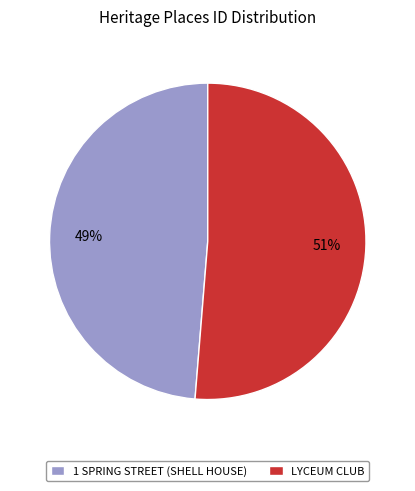

Does any single category account for the majority?

Yes